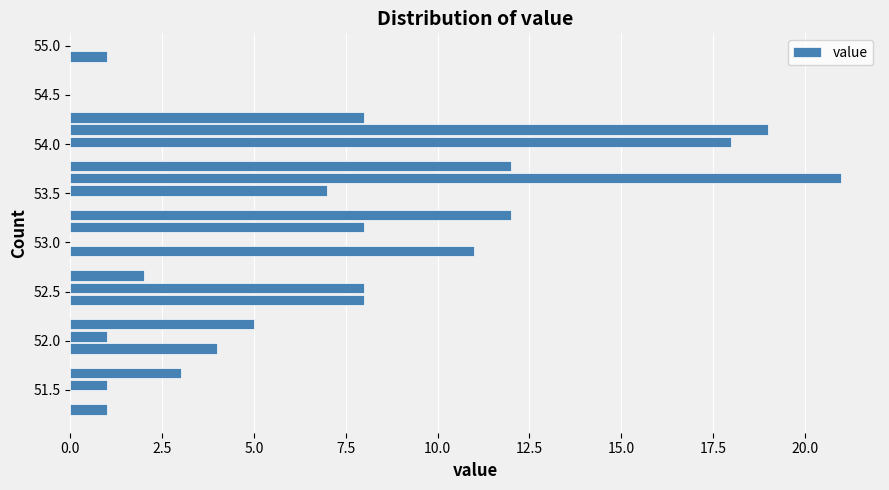

Read against the y-axis, roughly where is the centre of the longest bar?

53.65